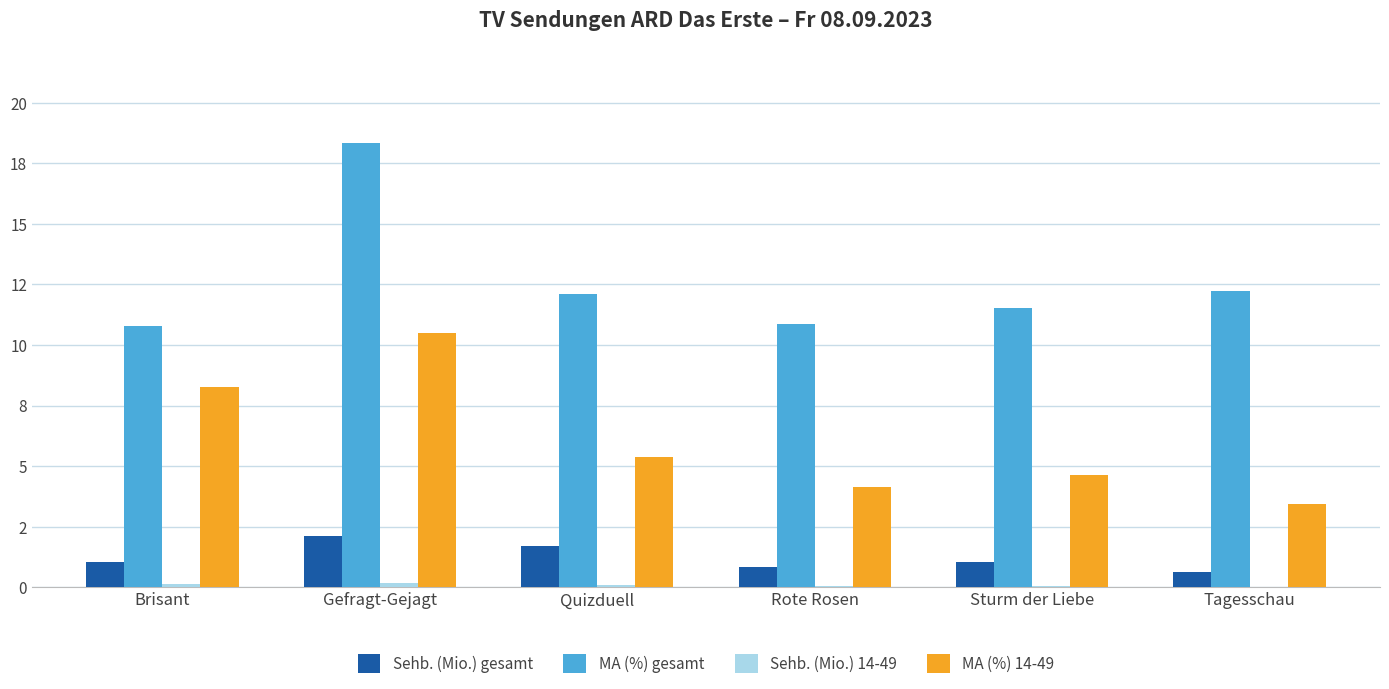

Which series has the largest total across all categories?

MA (%) gesamt